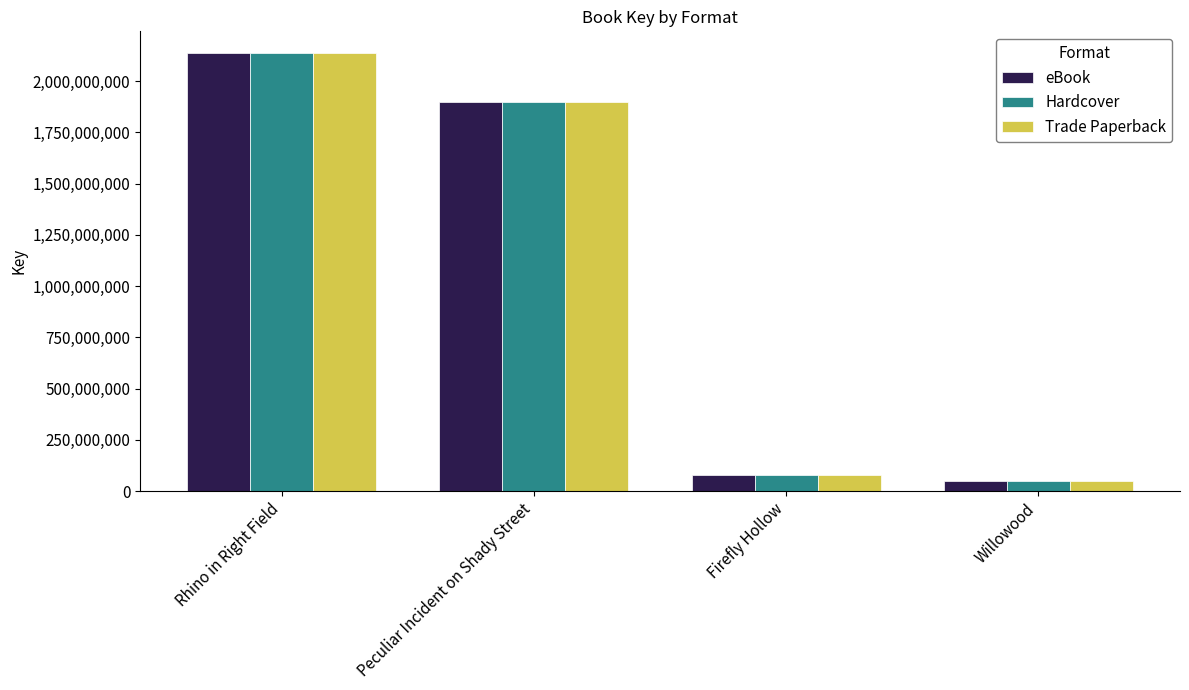

Reading right to left, transcribe all the data shown in this chart.

eBook: Willowood=49997857	Firefly Hollow=79184628	Peculiar Incident on Shady Street=1896397999	Rhino in Right Field=2135991761
Hardcover: Willowood=49997857	Firefly Hollow=79184628	Peculiar Incident on Shady Street=1896397999	Rhino in Right Field=2135991761
Trade Paperback: Willowood=49997857	Firefly Hollow=79184628	Peculiar Incident on Shady Street=1896397999	Rhino in Right Field=2135991761